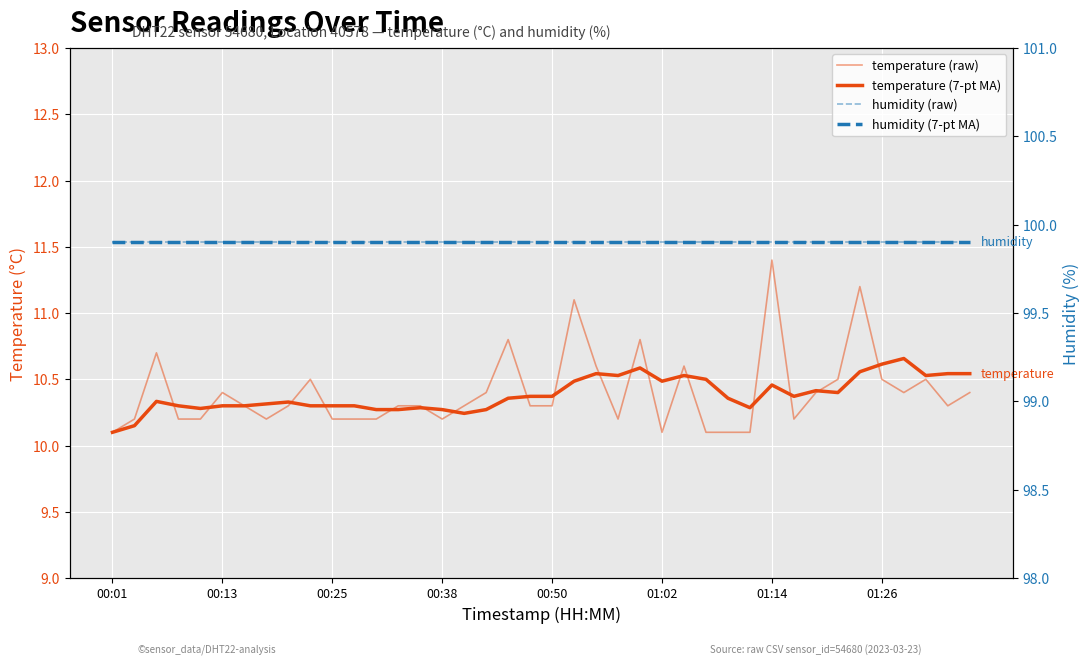

Which series has the widest spread of values?

temperature (raw)